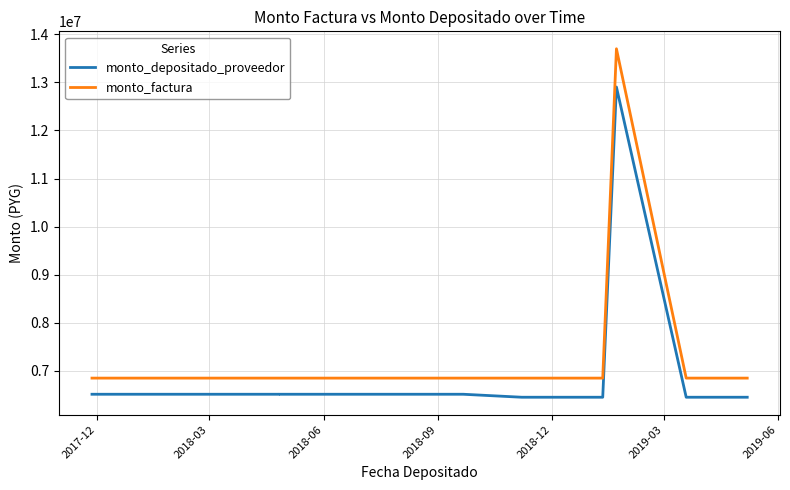

Is this an area chart (filled region under the line)?

No